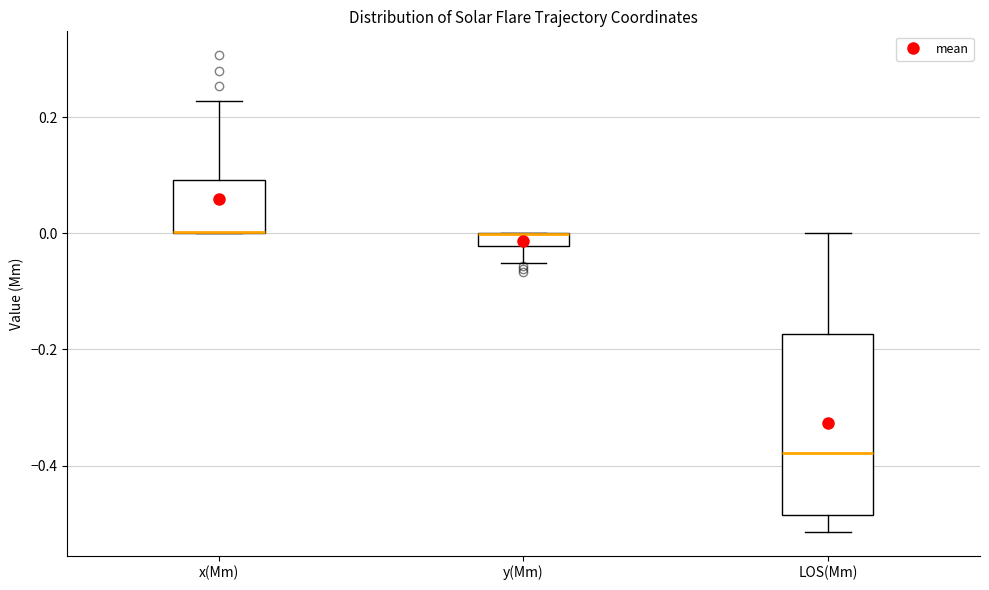

Where does the median line of the box for LOS(Mm) sit on the y-axis? The values are not printed on the chart, so give them approximately, as read against the axis.

-0.38